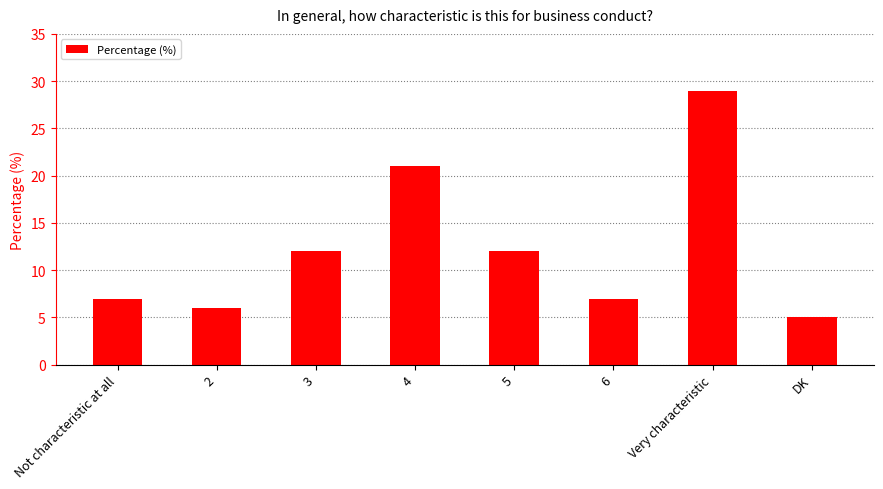

What is the sum of all values?

99